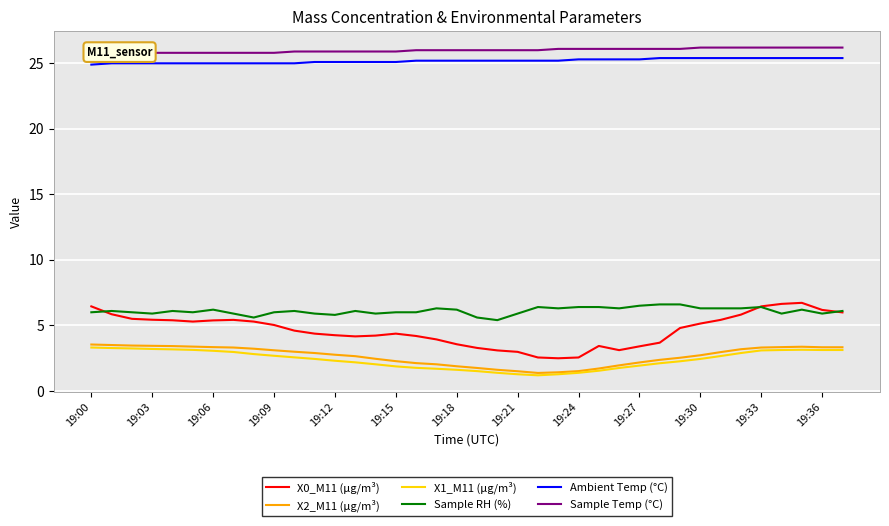

At which category is the sum across all series the highest?

35